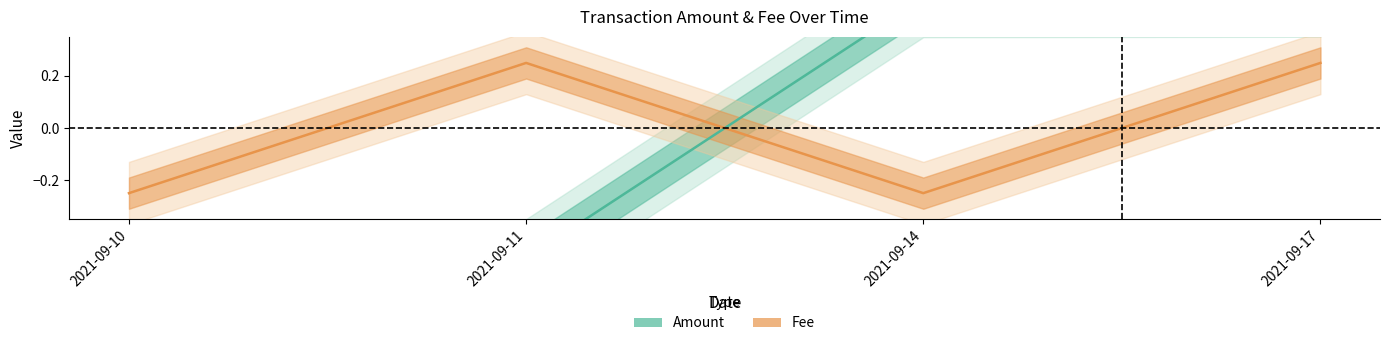

Between 2021-09-10 and 2021-09-17, which is larger?

2021-09-17